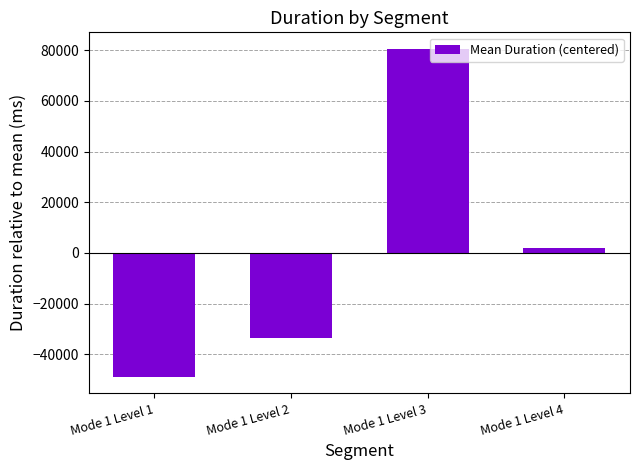

The value at Mode 1 Level 4 is 2050.4. True or false?

True